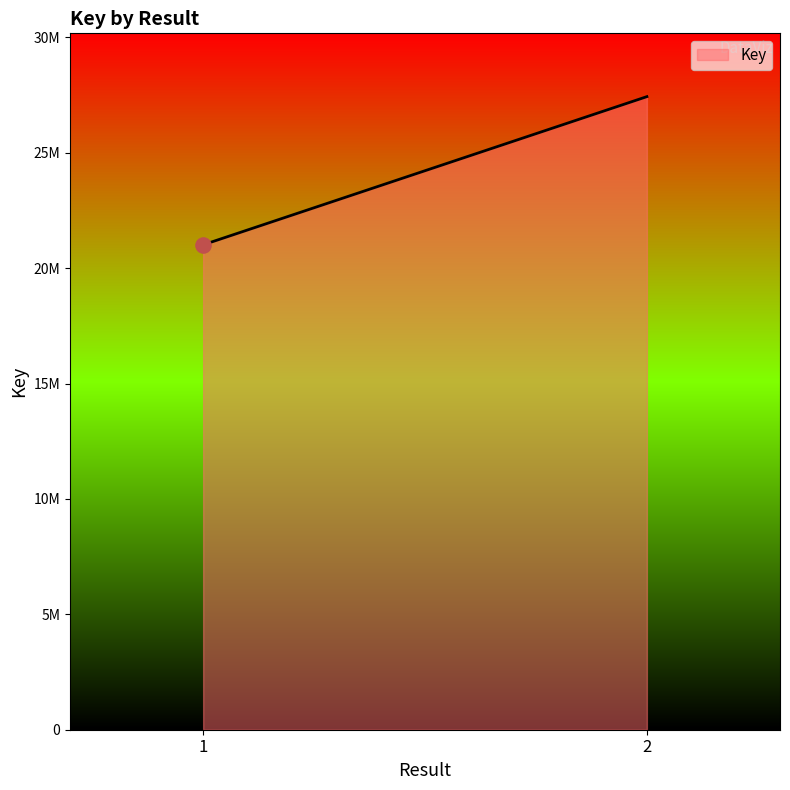

What is the ratio of the value at 2 to the value at 1?

1.3